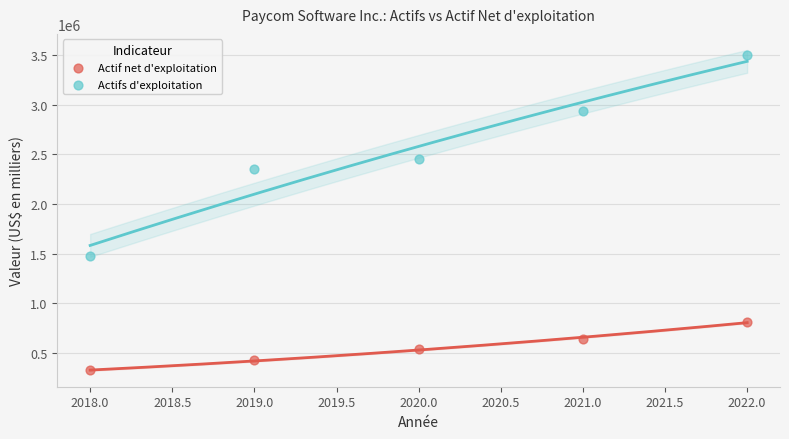

Across all data points, what is the average Y value?

1546422